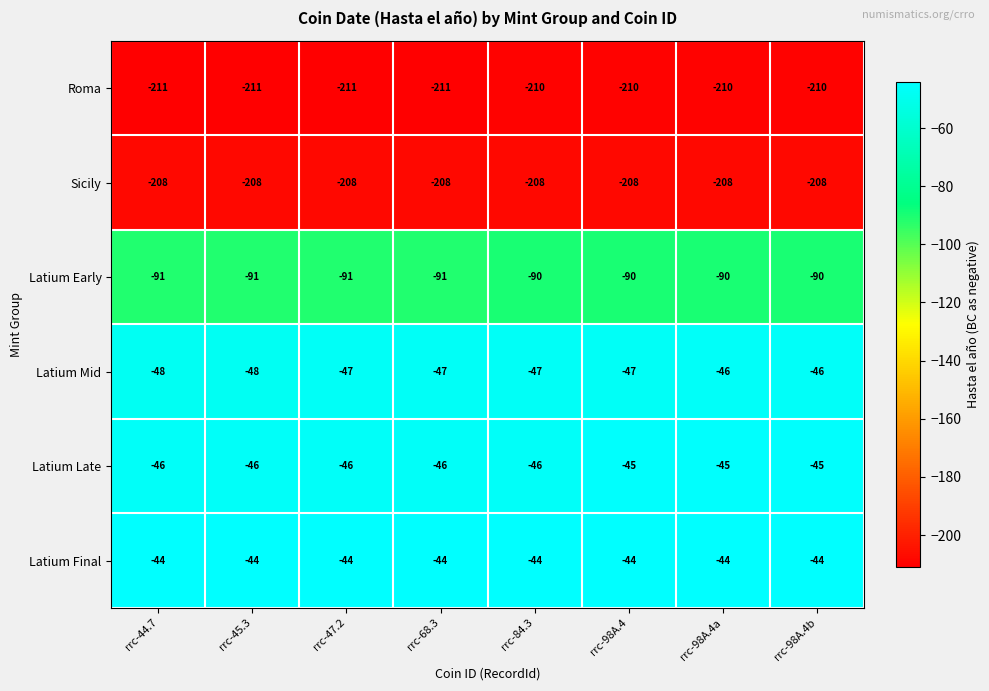

True or false: Latium Late has a value of -14 at rrc-45.3.

False